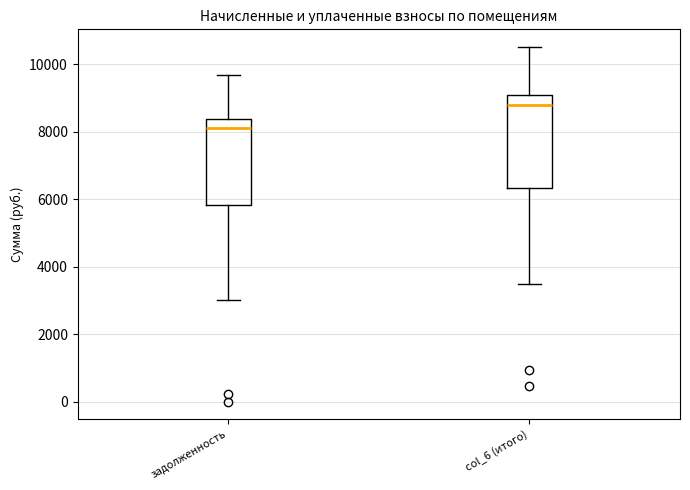

Where is the lower edge of the box for col_6 (итого) on the y-axis? The values are not printed on the chart, so give them approximately, as read against the axis.

6400